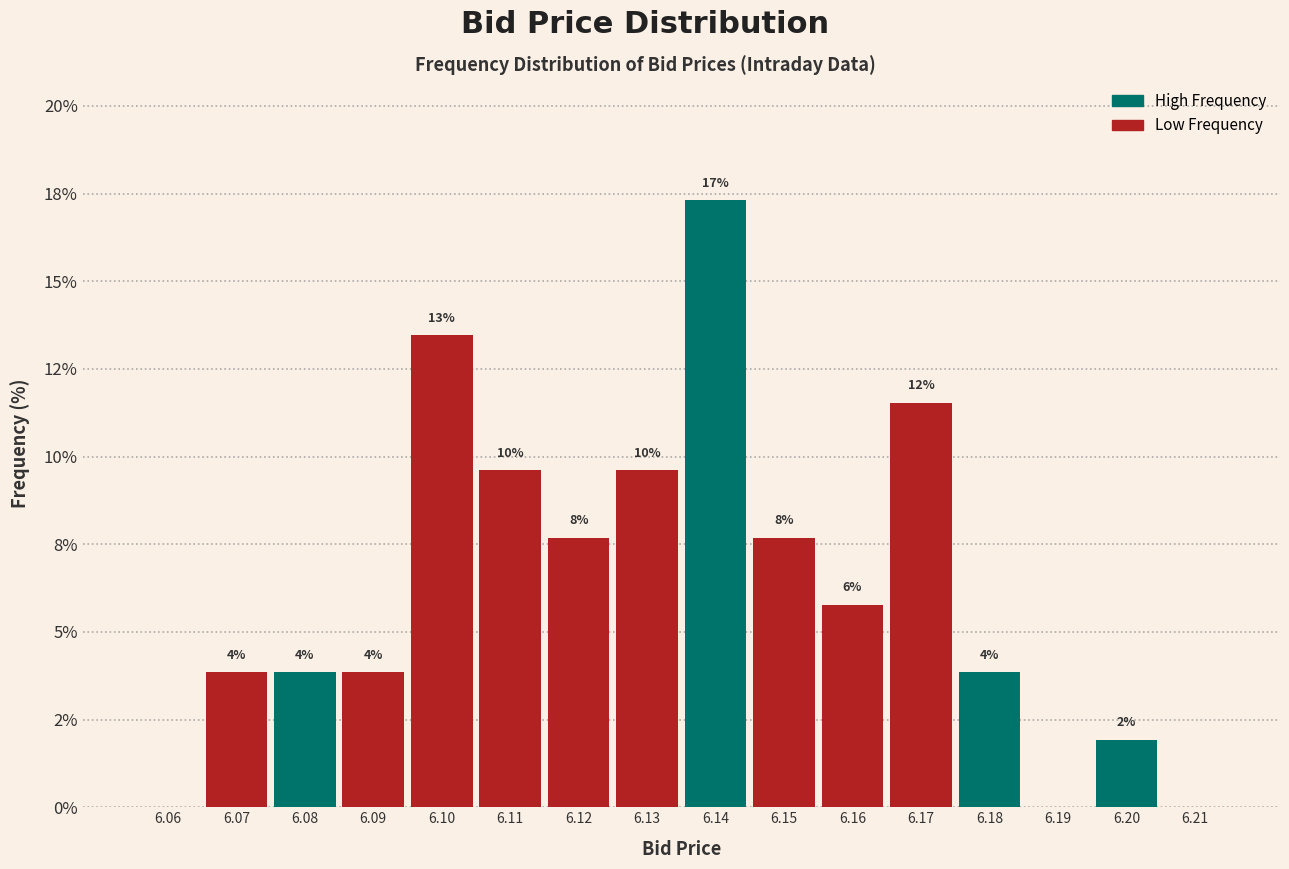

Are the bars horizontal?

No